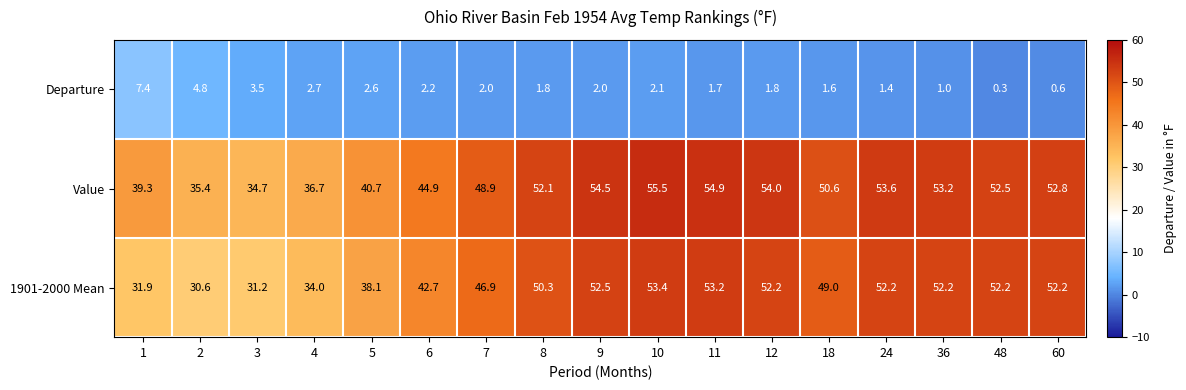

Which series has the largest total across all categories?

Value